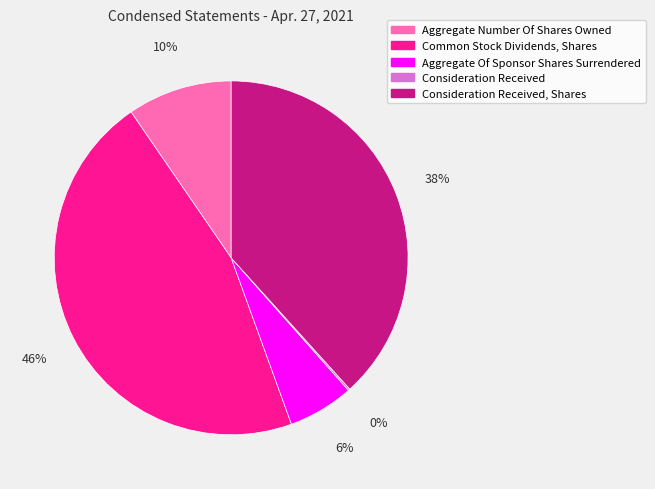

Is it true that Aggregate Of Sponsor Shares Surrendered is 6% of the pie?

True